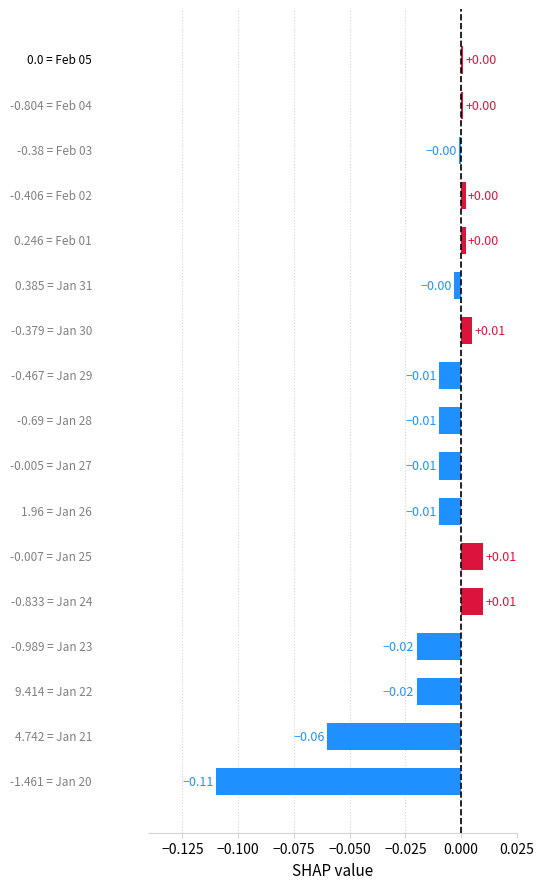

How many values are below 0?

10